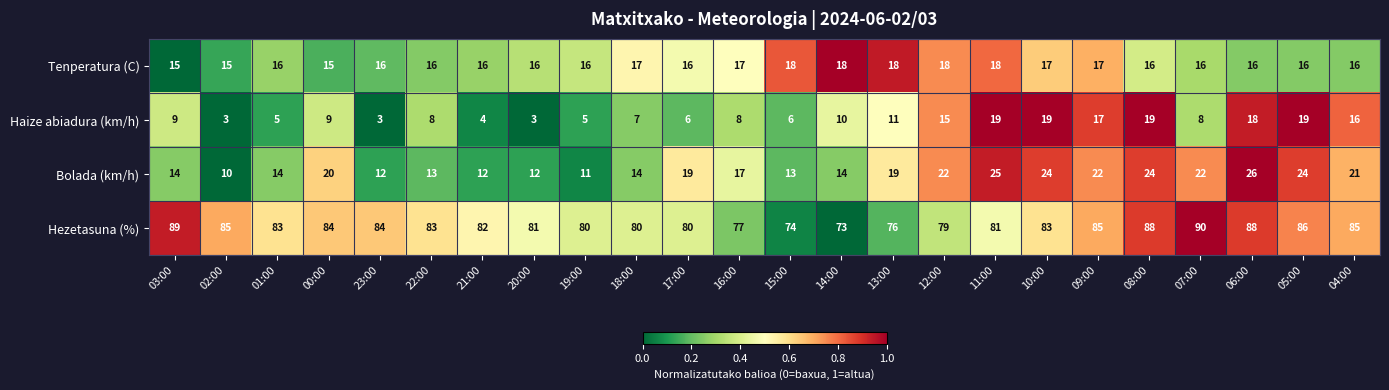

At how many categories does at least one series exceed 31?

24